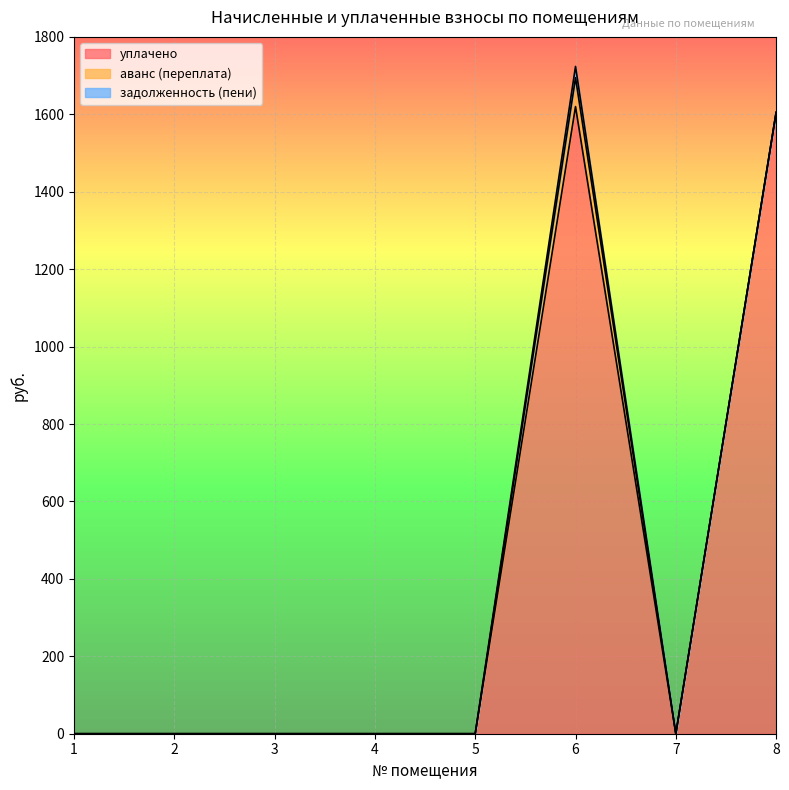

Rank the series by their maximum value, from lowest to highest.

задолженность (пени), аванс (переплата), уплачено